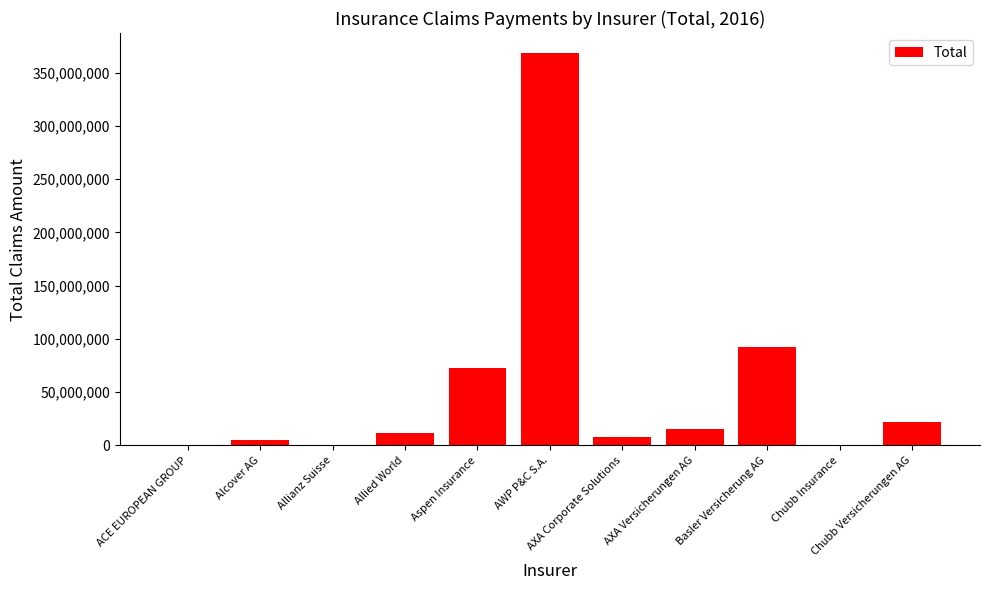

What is the sum of all values?

596944365